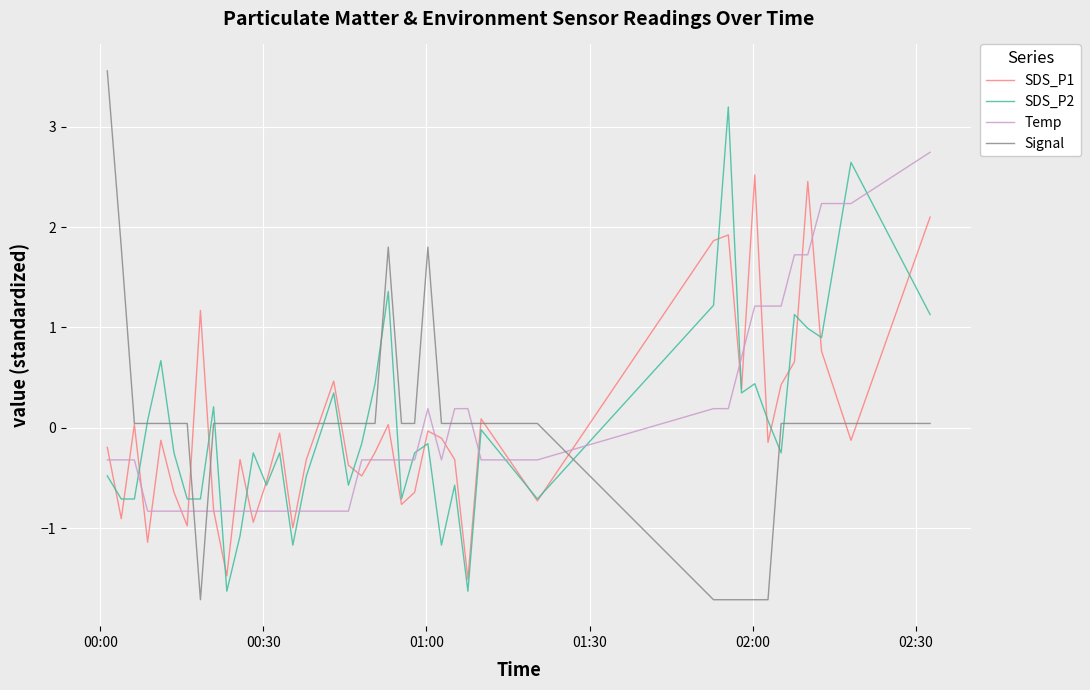

What is the maximum value for SDS_P1?

2.5